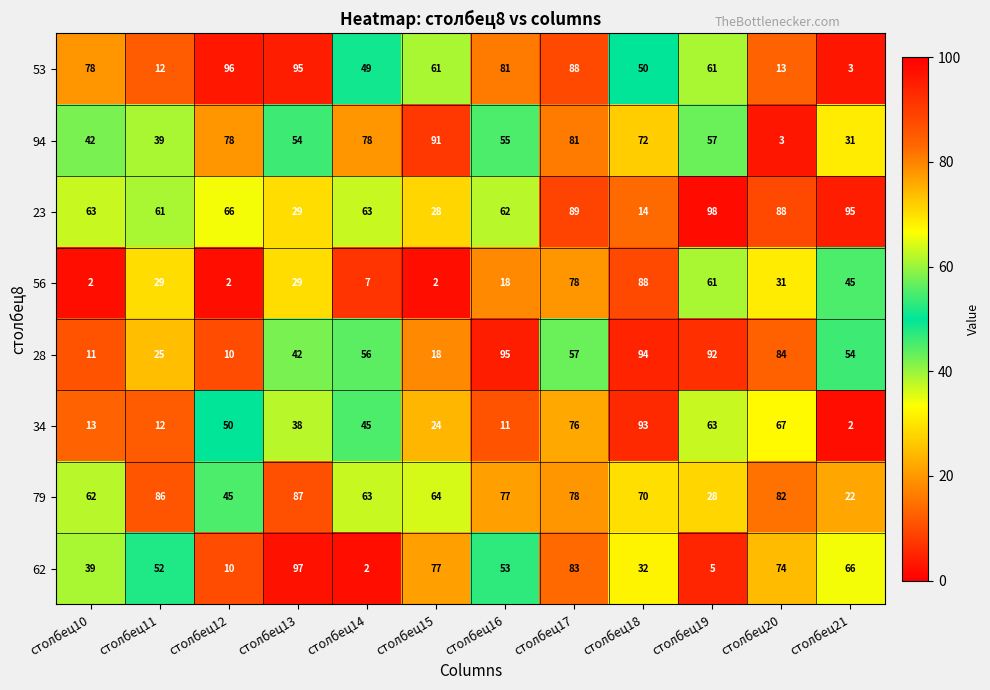

What is the average value of the 62 series?

49